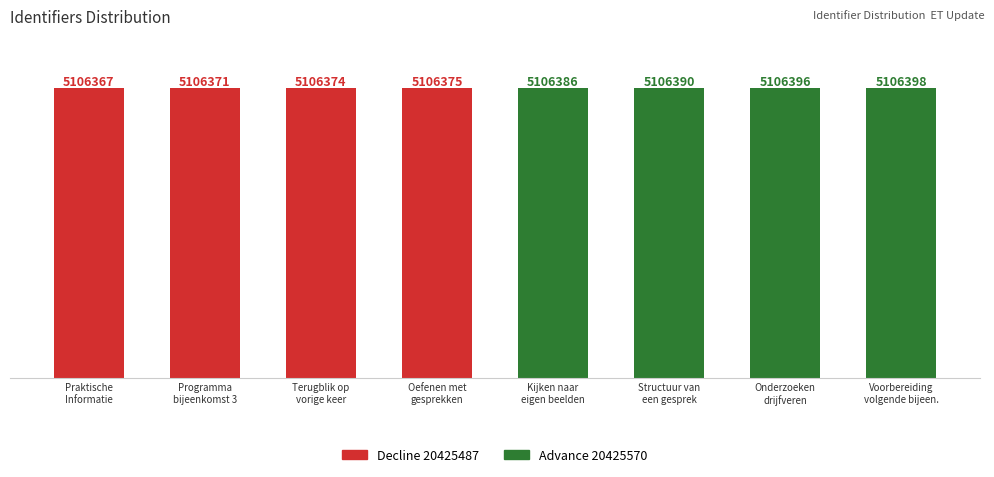

The value at Voorbereiding
volgende bijeen. is 7792399. True or false?

False